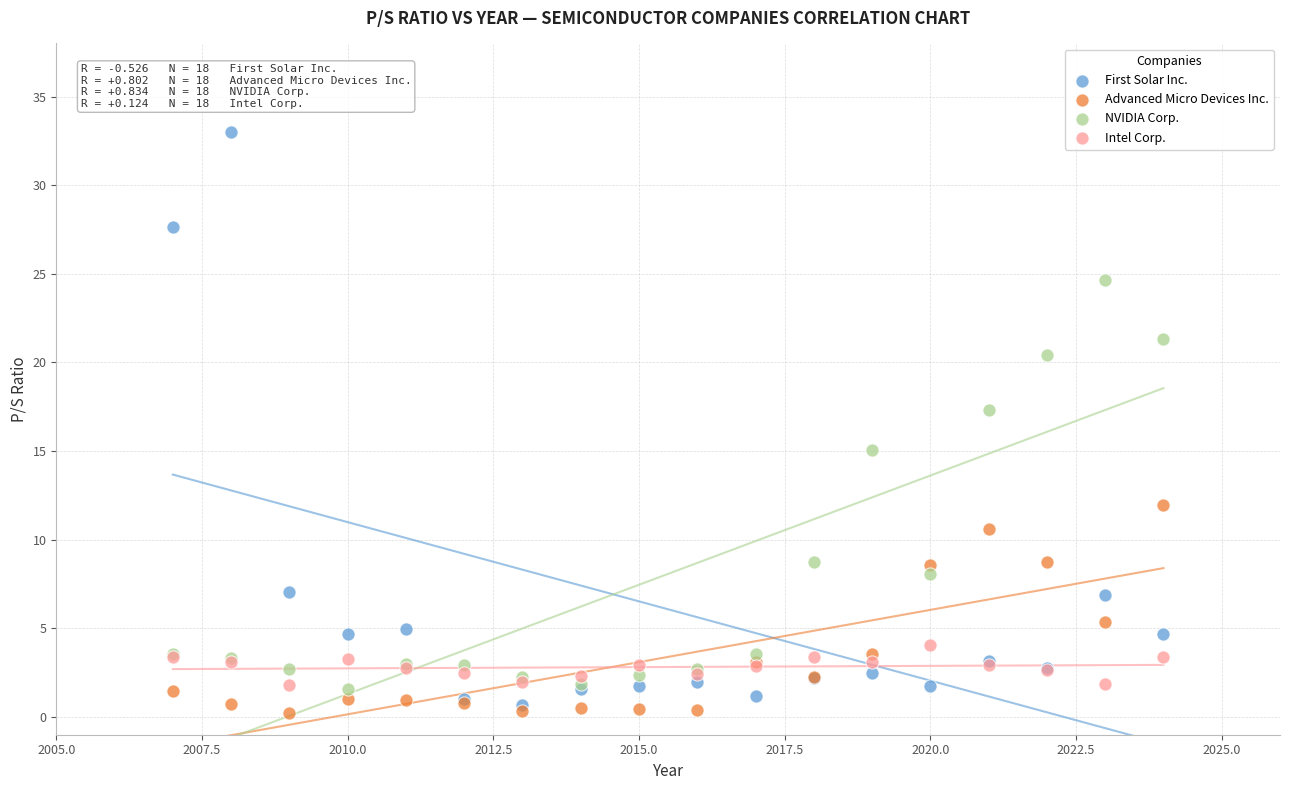

In the NVIDIA Corp. series, what Y value is closest to 13?

15.1